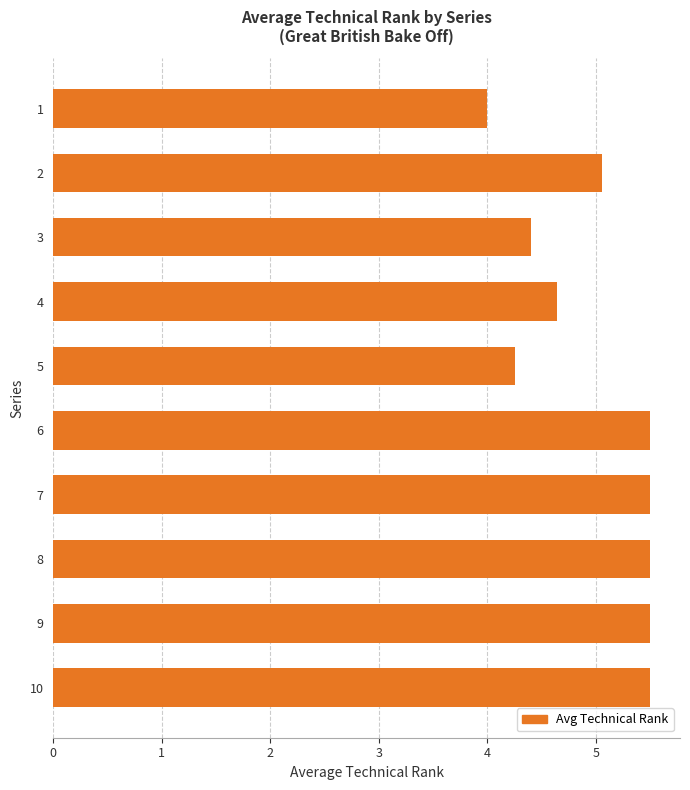

What is the value of the 7th bar from the top?

5.5